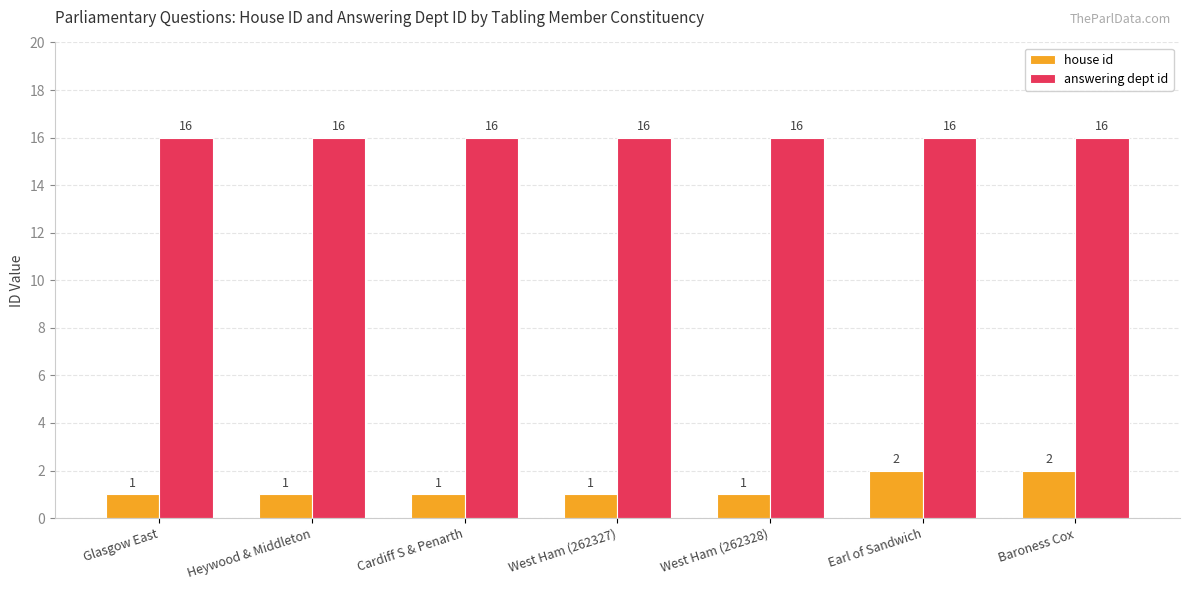

What is the label of the 1st bar from the left?

Glasgow East